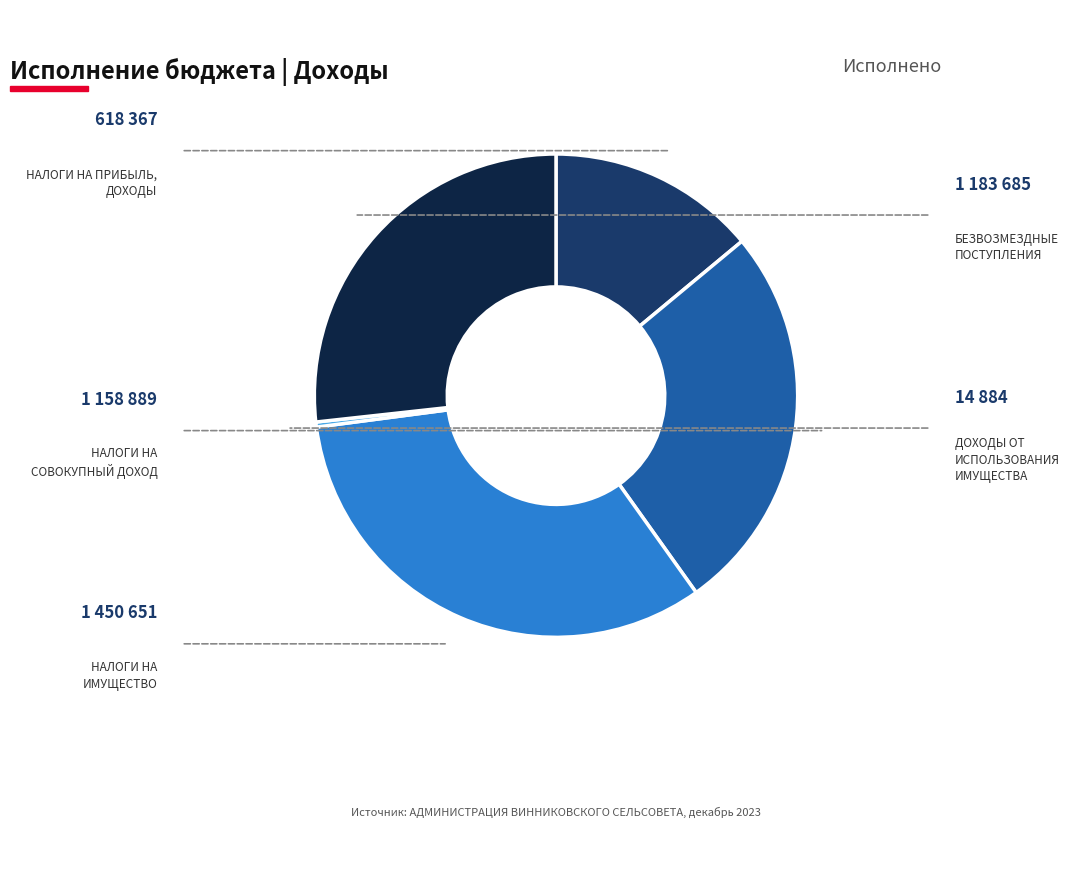

How many slices are in this pie chart?

5